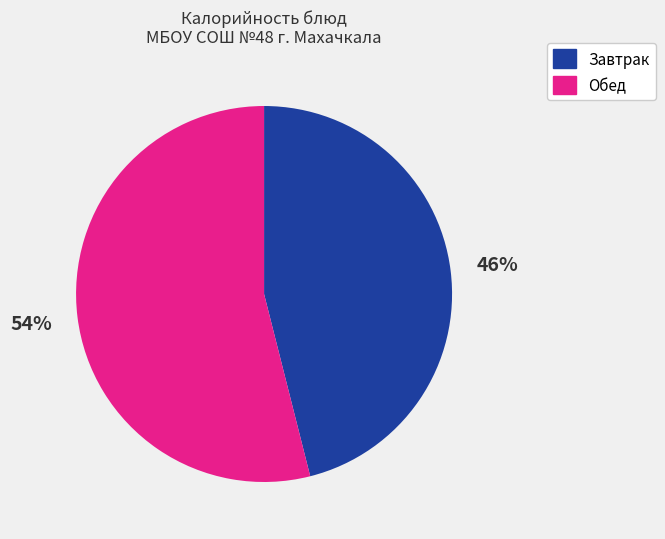

To the nearest percent, what percentage of the pie is Обед?

54%